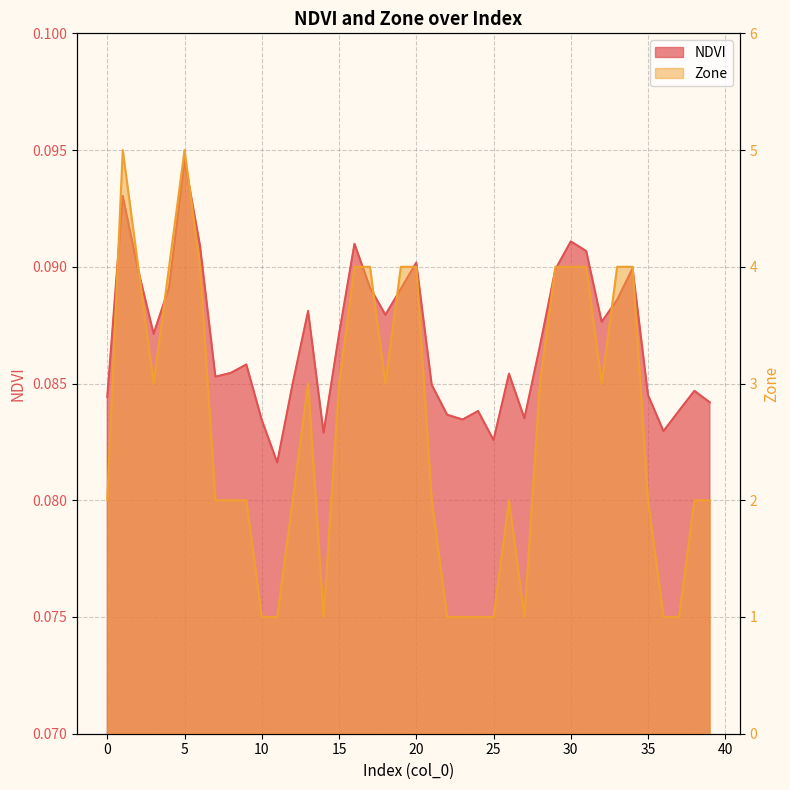

True or false: NDVI and Zone cross at least once.

False